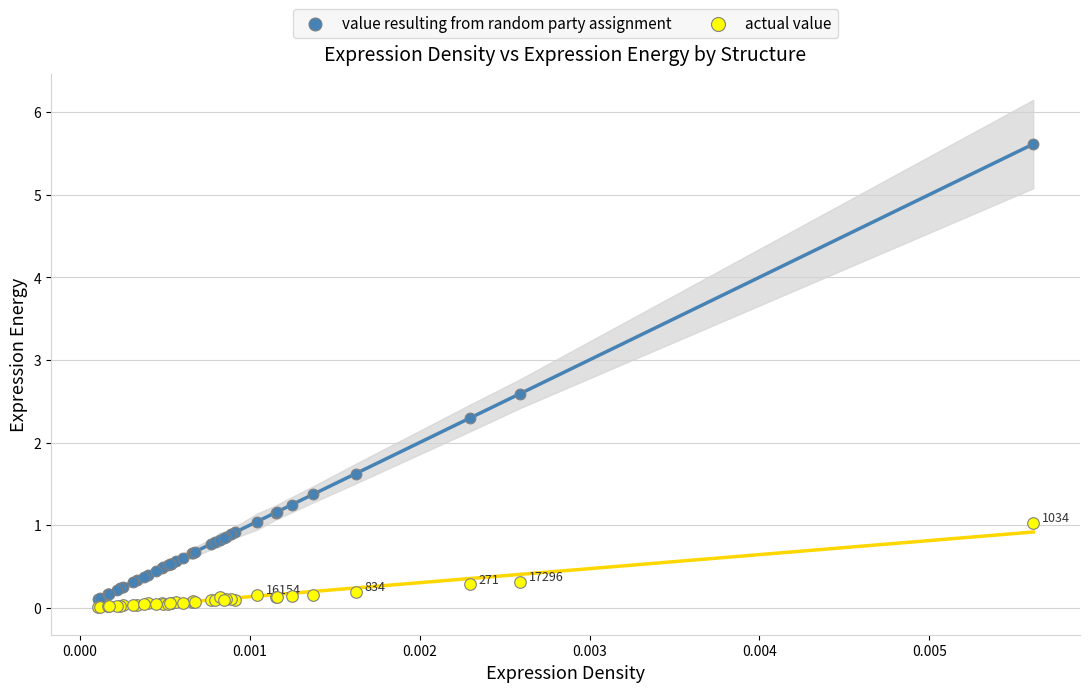

What are all the series names shown in the legend?

value resulting from random party assignment, actual value